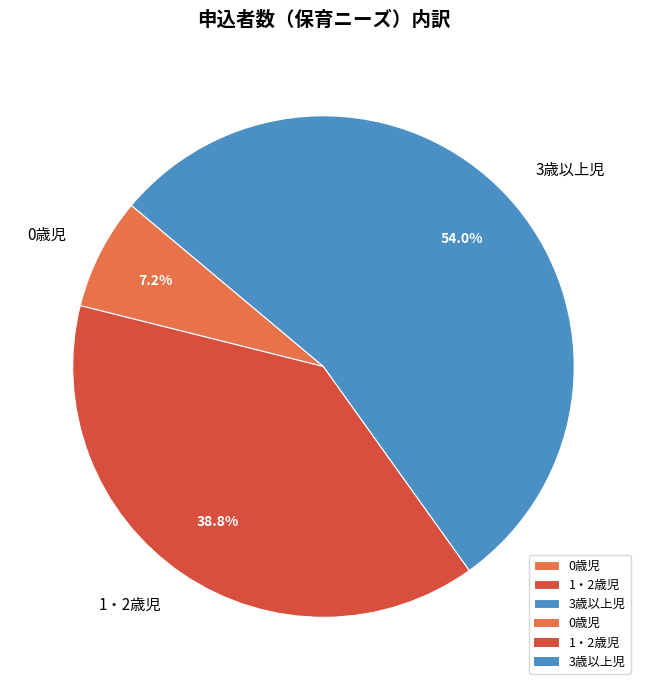

What is the ratio of the value at 3歳以上児 to the value at 0歳児?

7.5